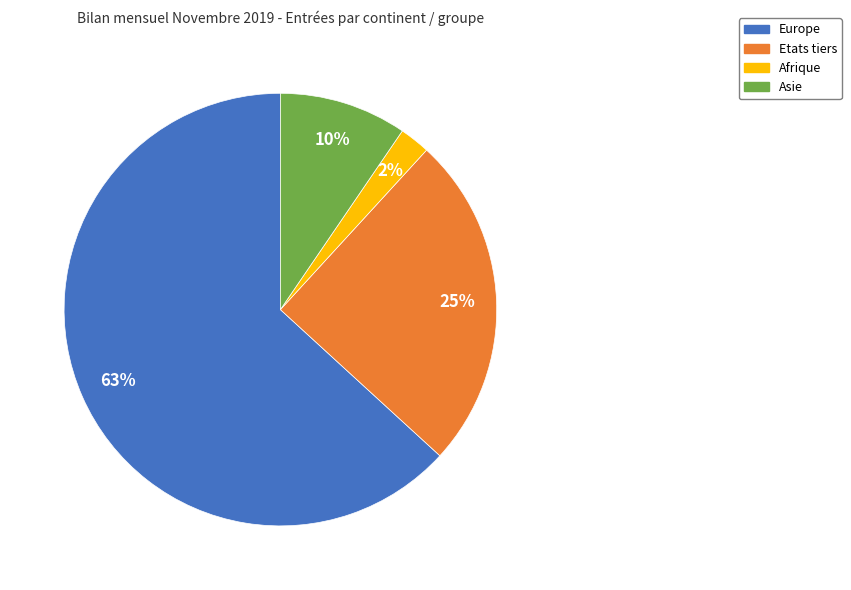

True or false: Europe accounts for 63% of the total.

True